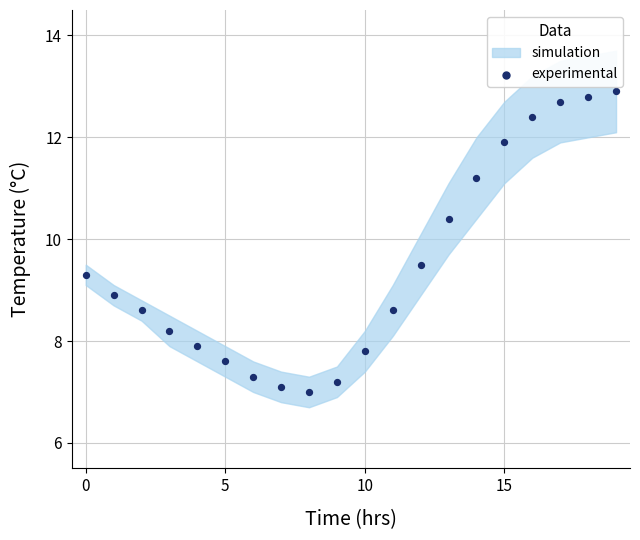

What Y value in the scatter plot is closest to 9?

8.9